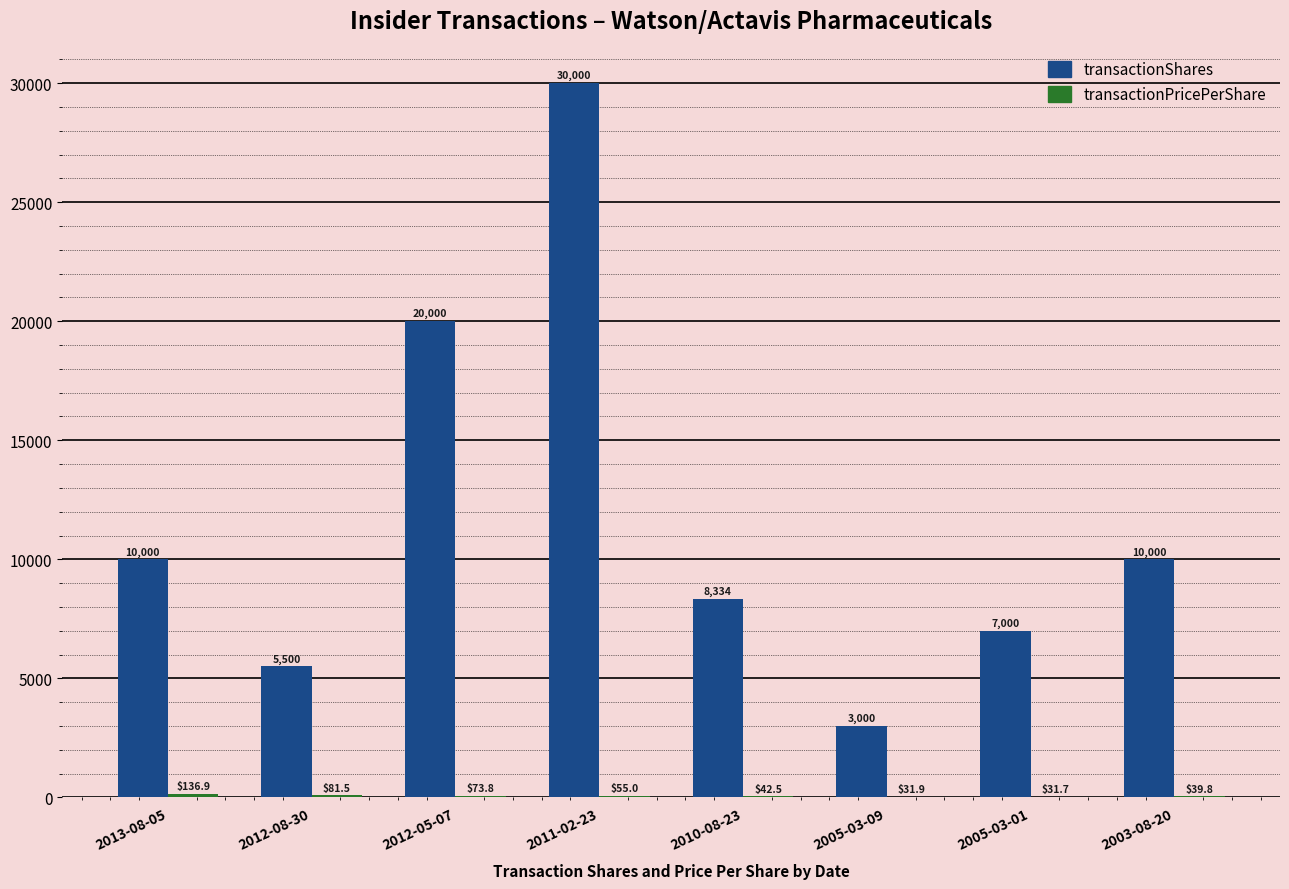

The transactionShares series shows 8334.0 at 2010-08-23. True or false?

True